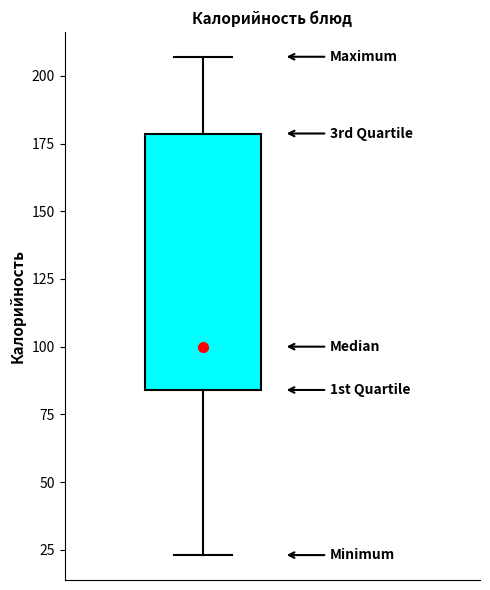

Read this box plot against the y-axis: the position of the median line, the range covered by the box, and the ends of both whiskers. The values are not printed on the chart, so give them approximately, as read against the axis.

median 100, box 85 to 180, whiskers 25 to 205